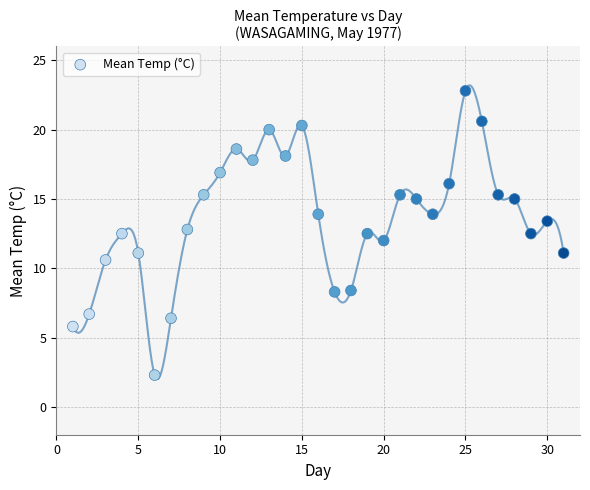

What is the range of X values (max minus min)?

30.0